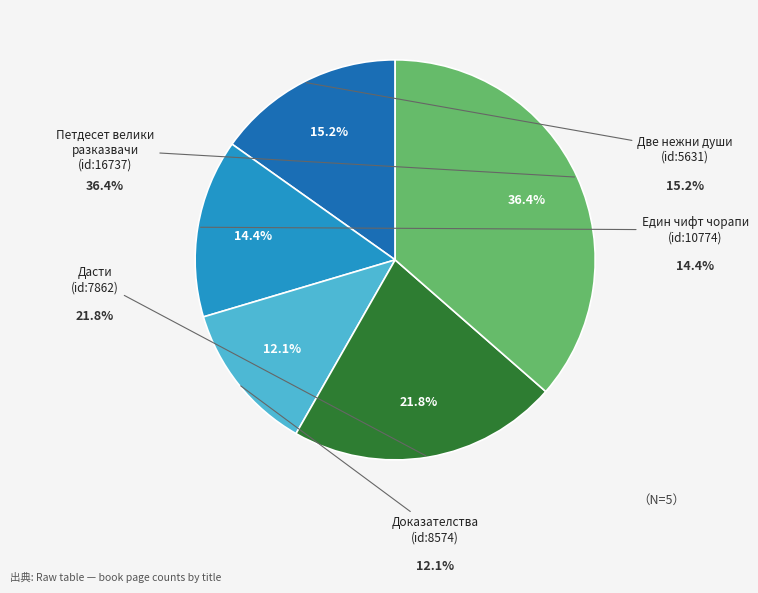

Is there a majority slice in this chart?

No